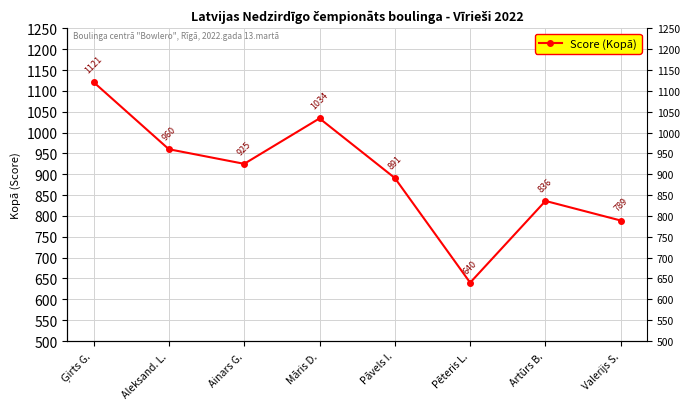

What is the value of the 7th point from the left?

836